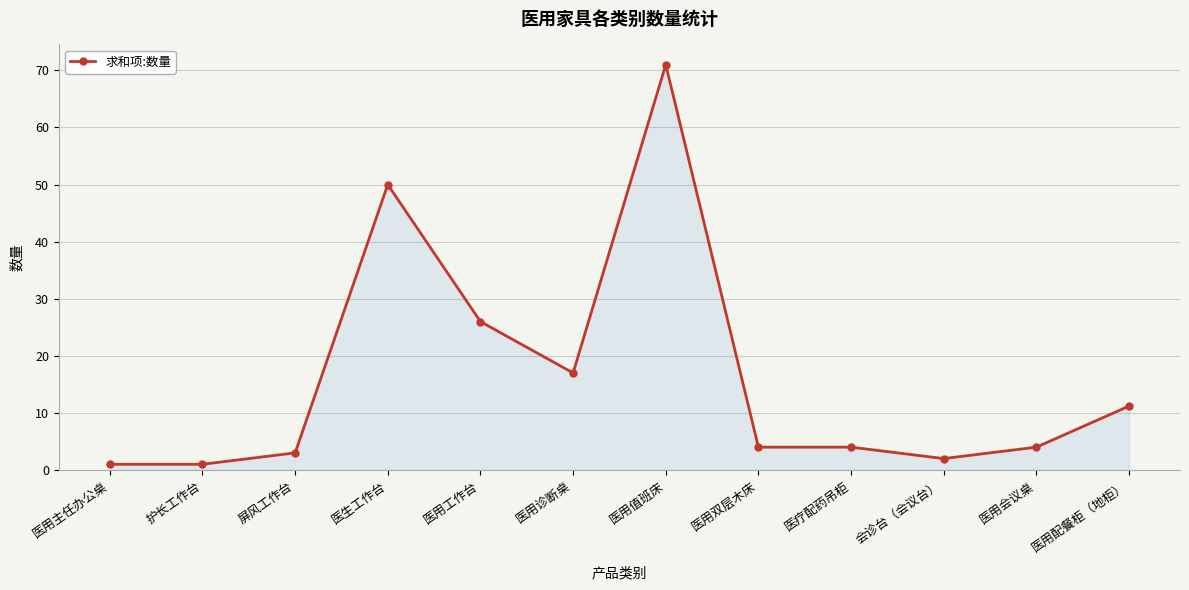

What is the difference between the maximum and minimum values?

70.0